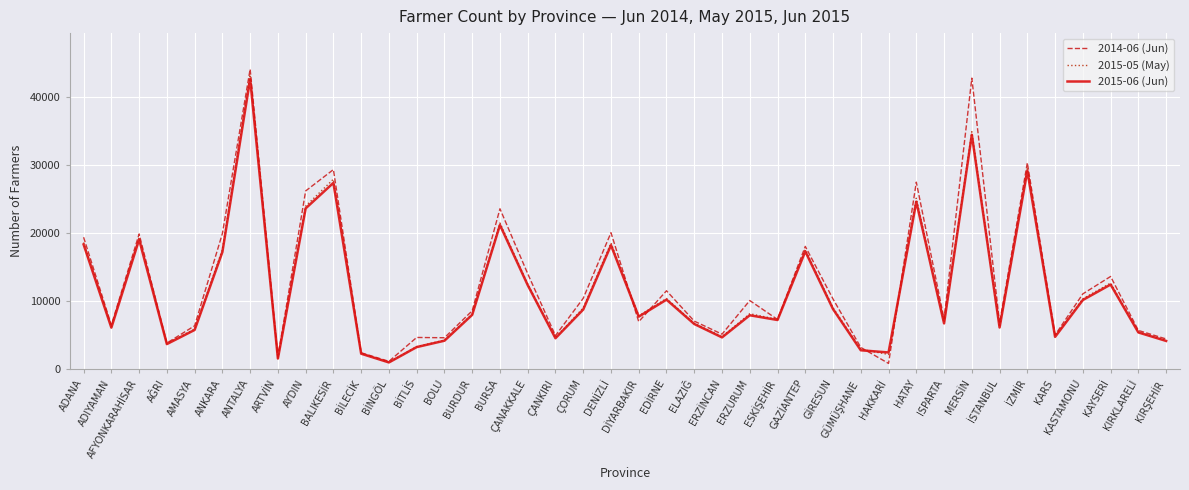

What are all the series names shown in the legend?

2014-06 (Jun), 2015-05 (May), 2015-06 (Jun)